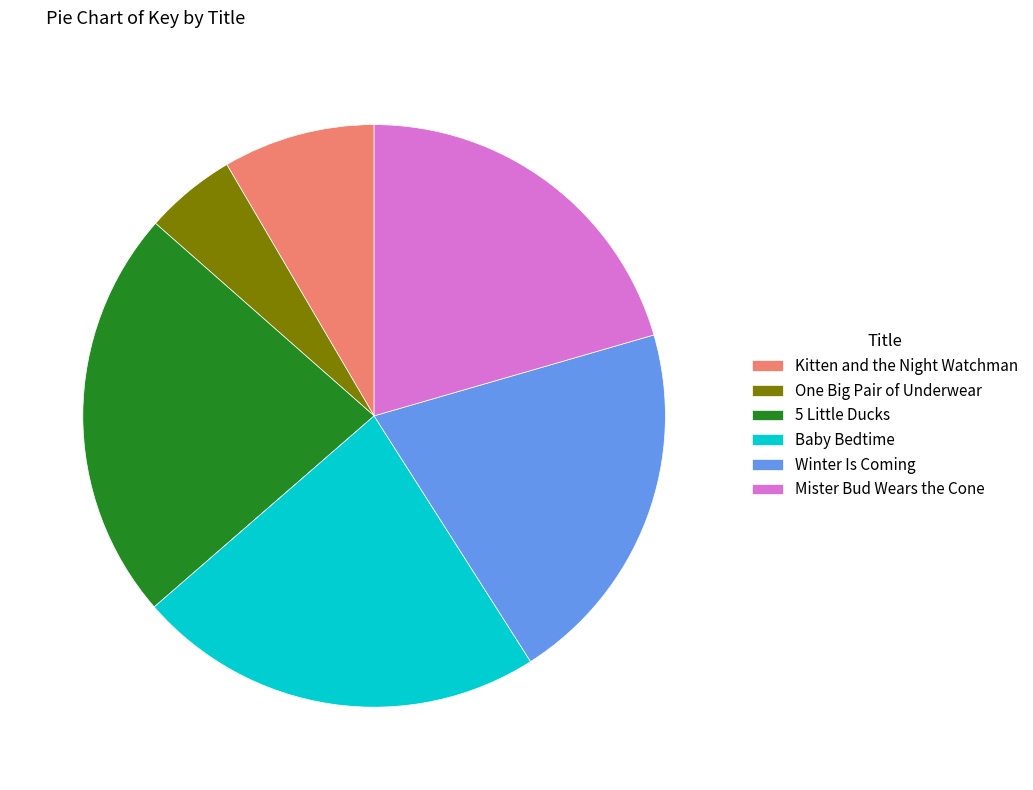

Is it true that Kitten and the Night Watchman is 1% of the pie?

False